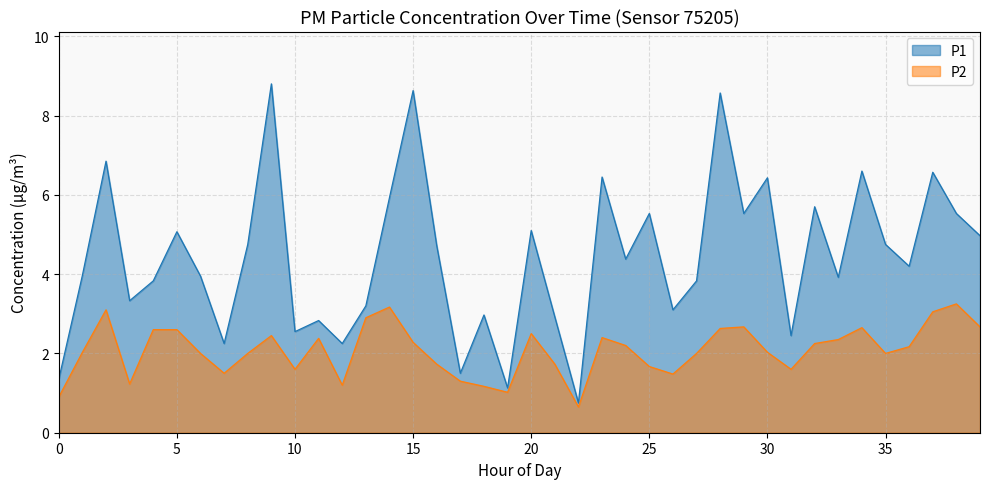

Does the chart display data point markers on the line(s)?

No